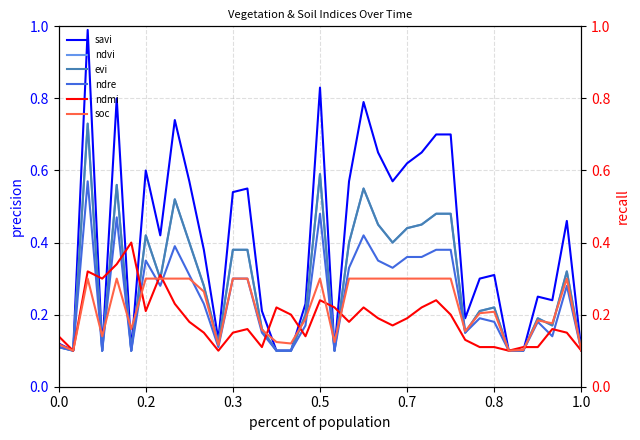

Count the number of data series in this chart.

6